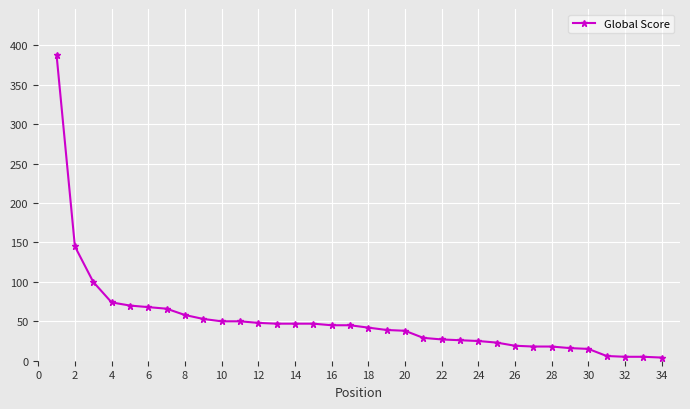

How many lines are shown in the chart?

1